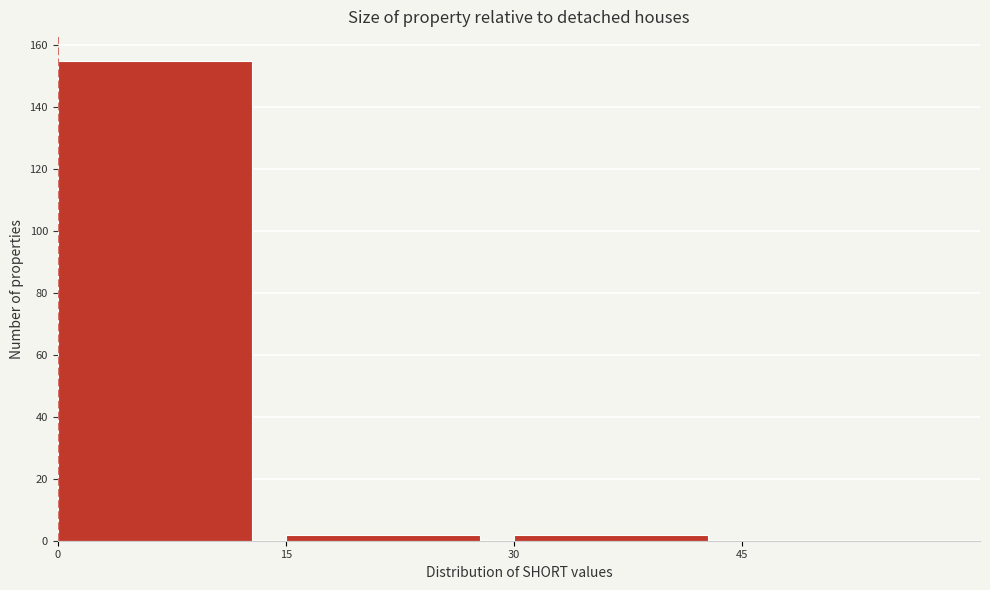

What is the height of the bar covering 0 to 15 on the x-axis? Neither the bar edges nor the heights are printed on the chart, so give them approximately, as read against the axes.

156